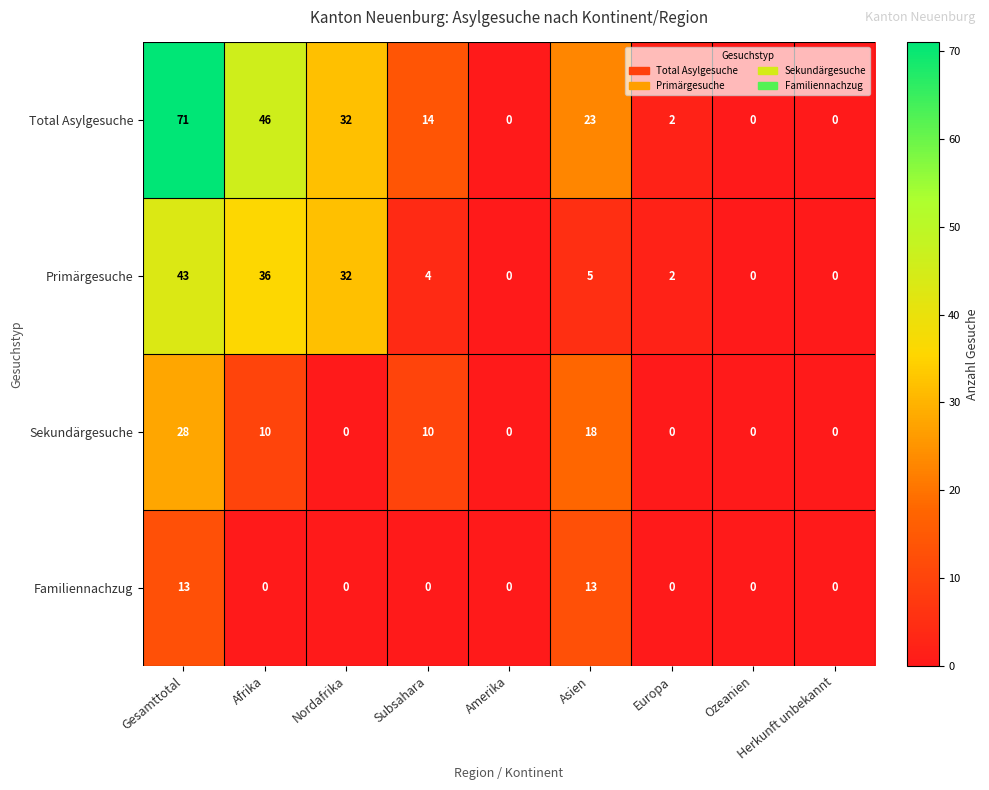

How many data points does each series have?

9